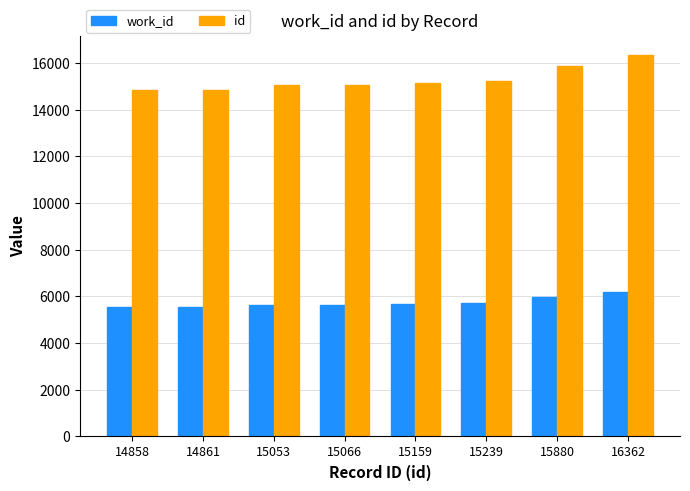

What is the value of the work_id bar at the 3rd from the left?

5627